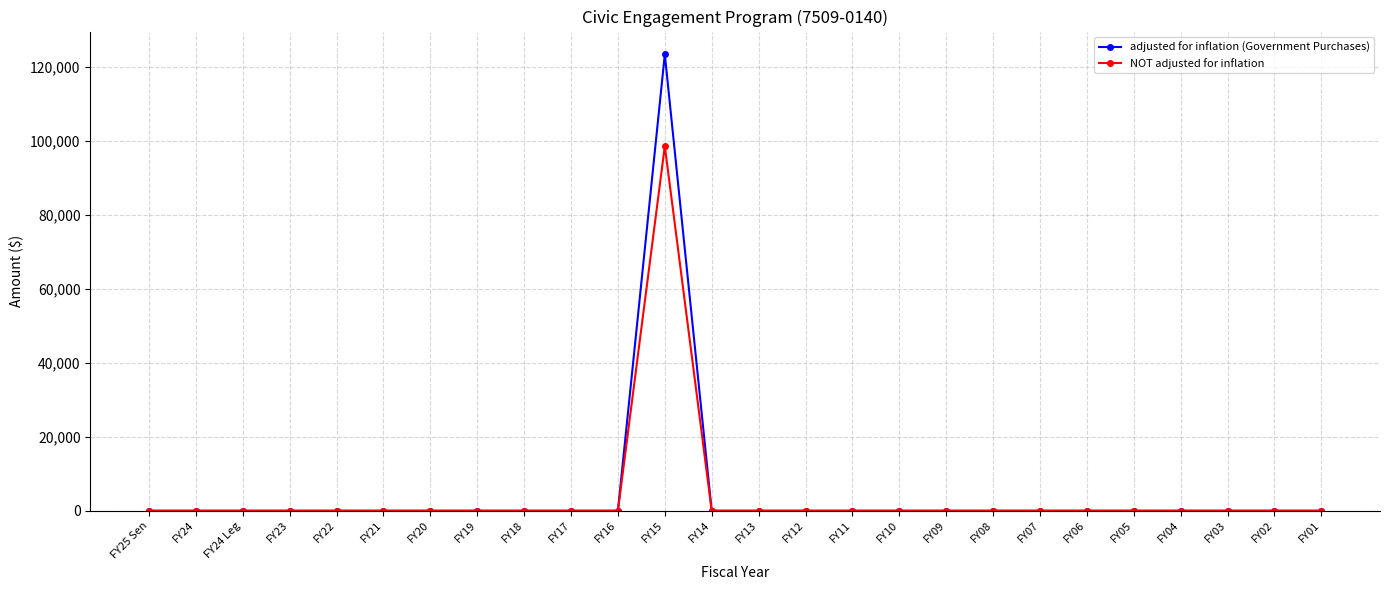

Reading left to right, extract all data points from this chart.

adjusted for inflation (Government Purchases): 0	0	0	0	0	0	0	0	0	0	0	123284	0	0	0	0	0	0	0	0	0	0	0	0	0	0
NOT adjusted for inflation: 0	0	0	0	0	0	0	0	0	0	0	98500	0	0	0	0	0	0	0	0	0	0	0	0	0	0